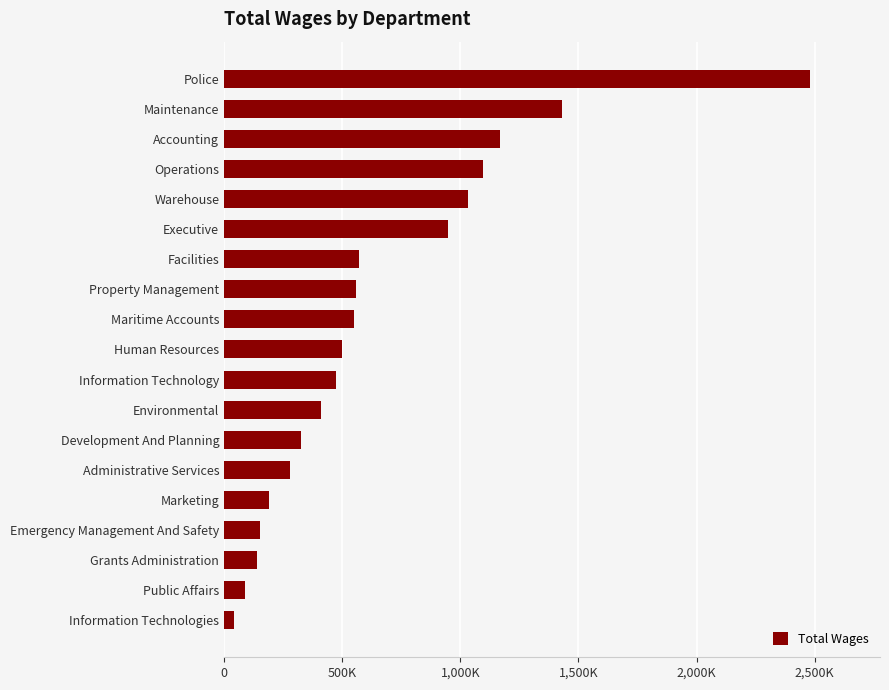

Are the bars horizontal?

Yes